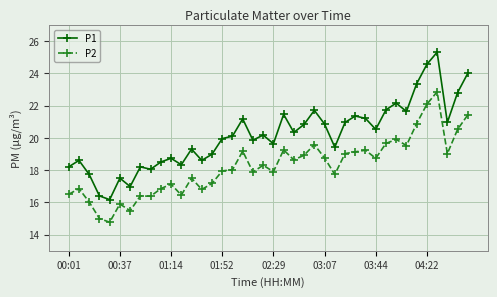

What is the sum of all P2 values?

729.2